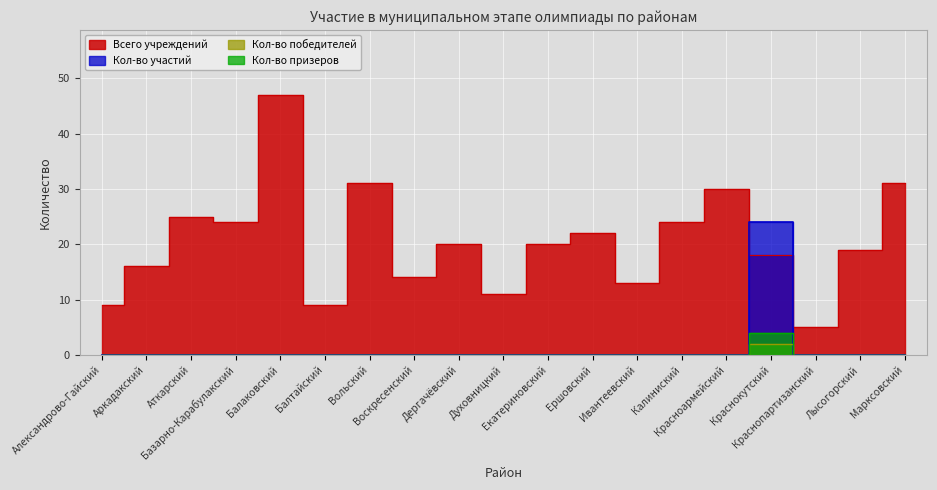

At how many categories does at least one series exceed 15?

13